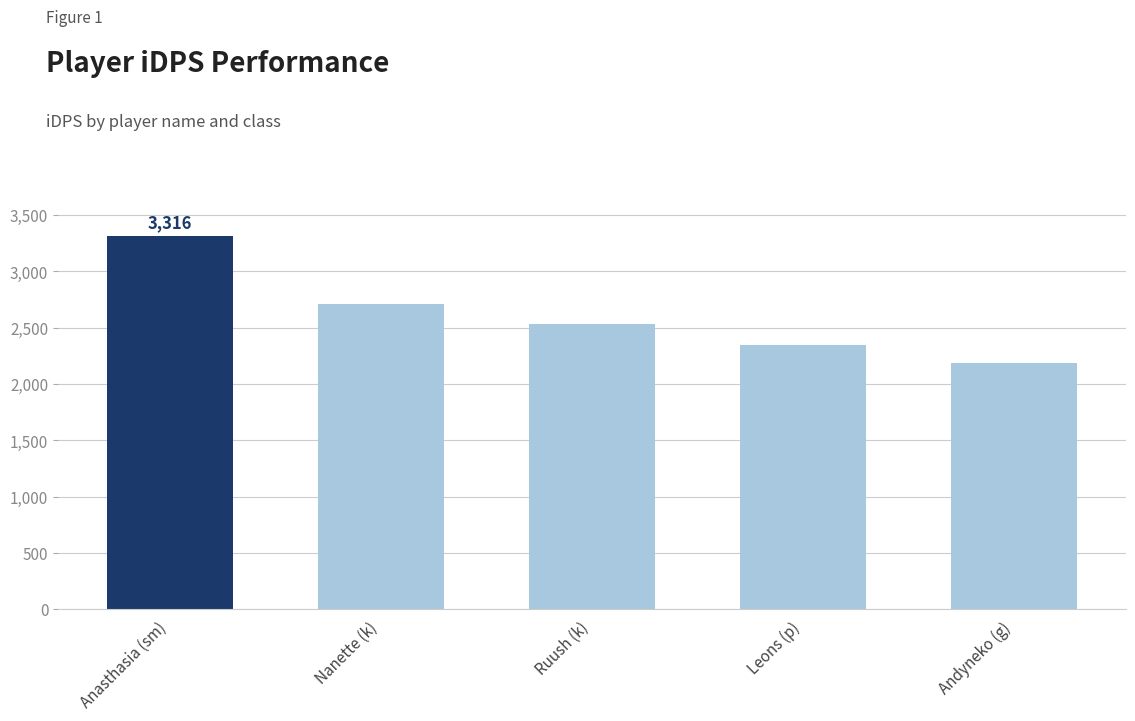

What is the label of the 3rd bar from the left?

Ruush (k)